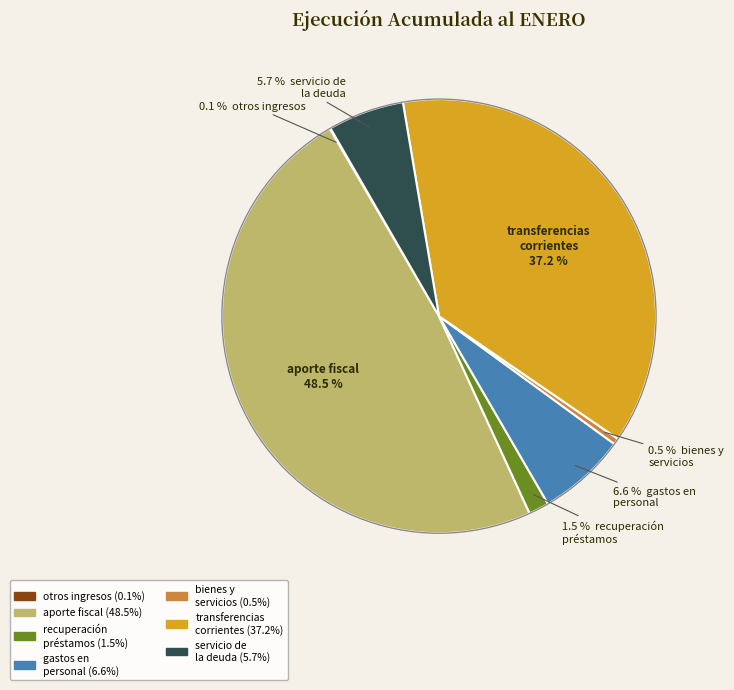

Is there any slice that represents more than half of the pie?

No